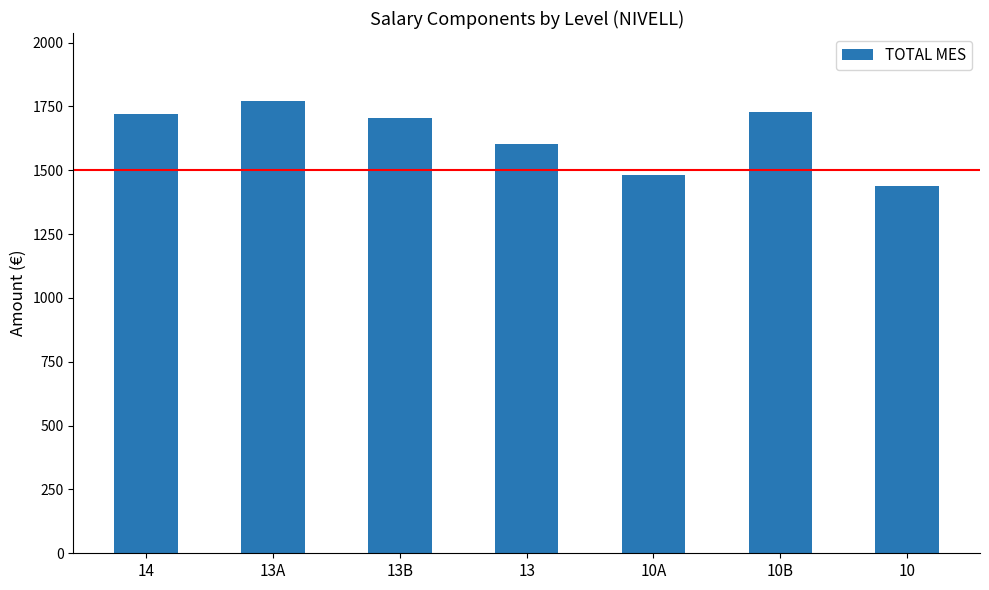

At which category does the chart reach its minimum across all series?

10